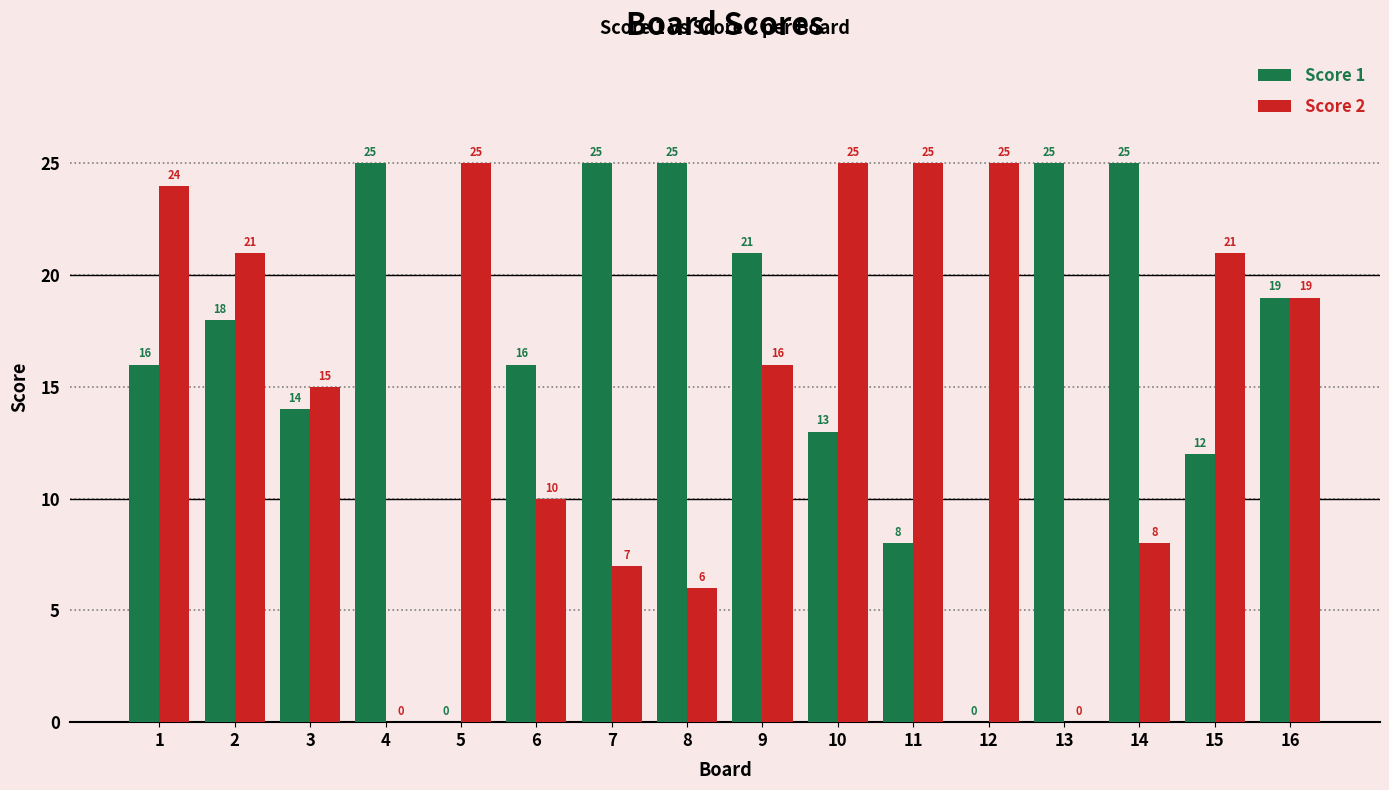

Between 9 and 10, which series saw the biggest shift?

Score 2